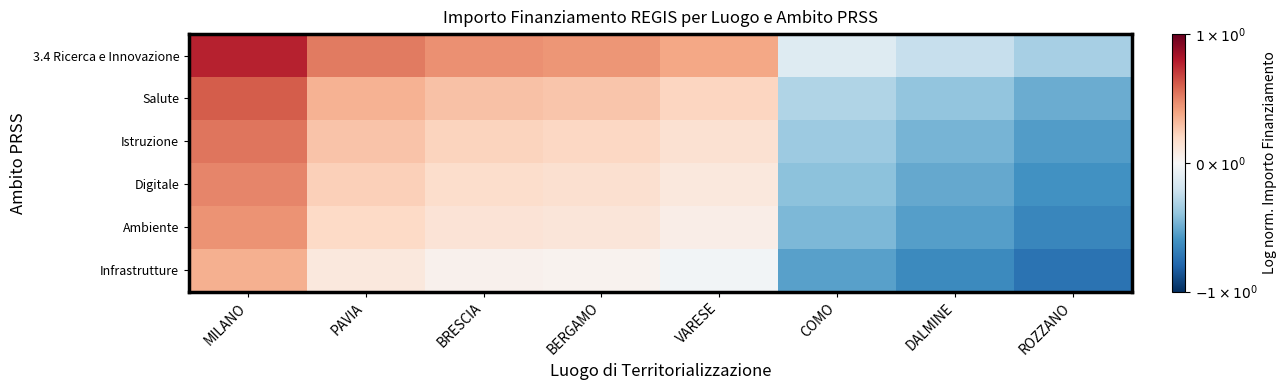

How many categories are shown in the chart?

8